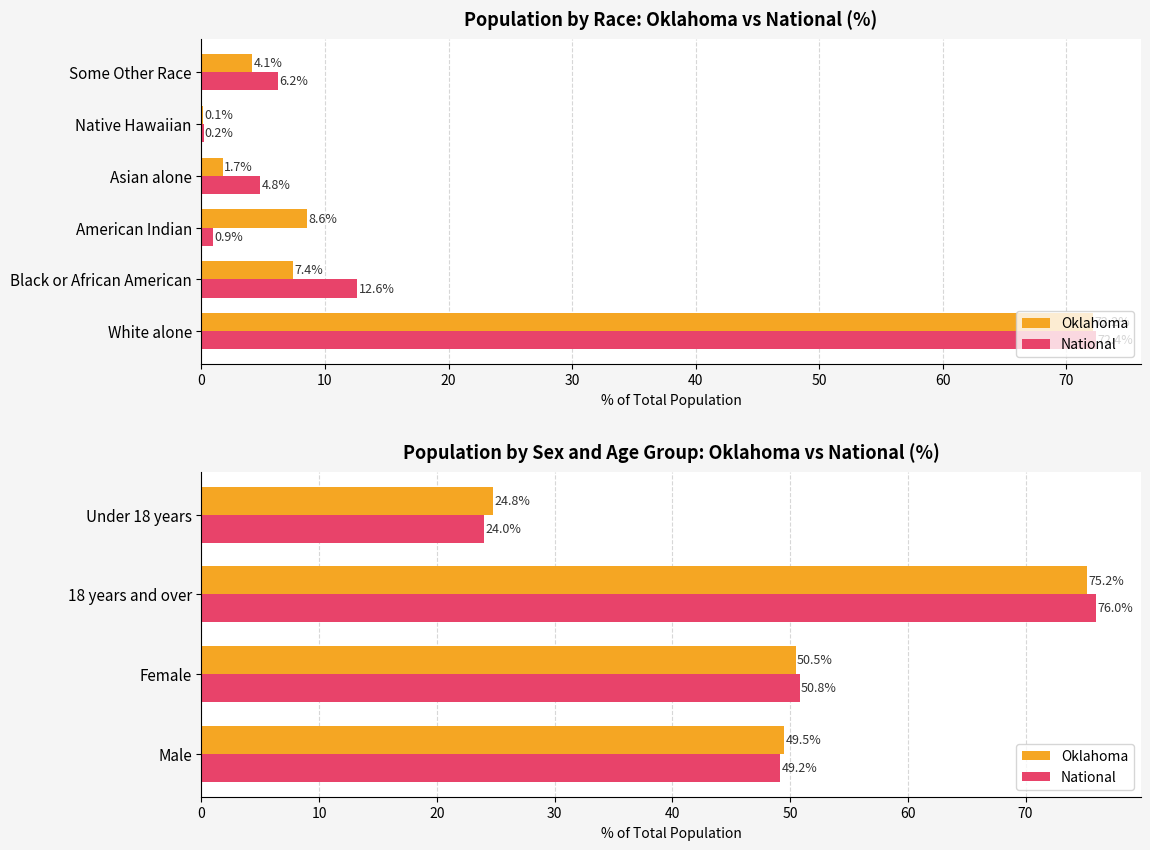

Count the number of categories in the chart.

4